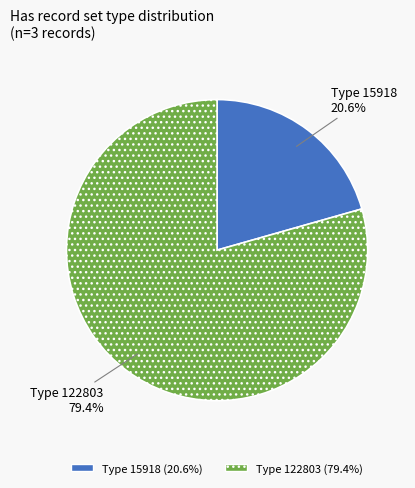

Does any single category account for the majority?

Yes